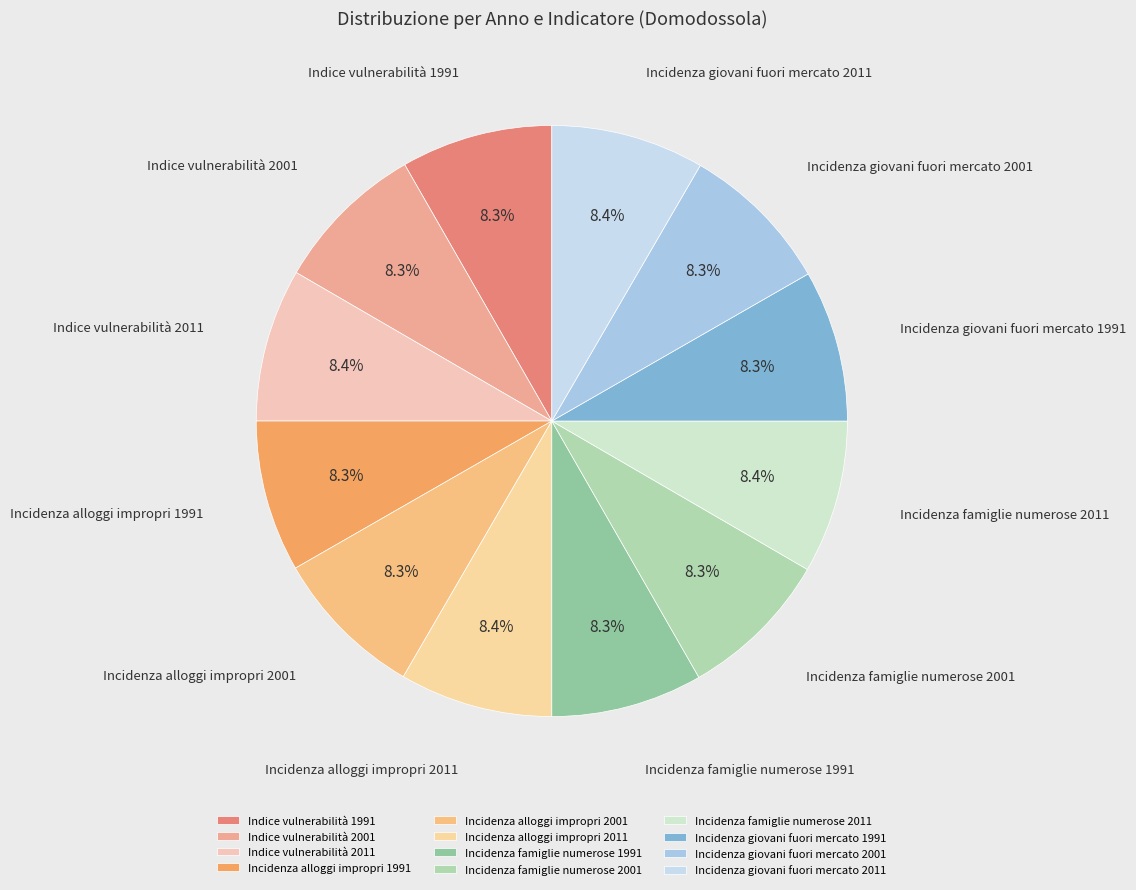

To the nearest percent, what portion does Incidenza alloggi impropri 2011 represent?

8%